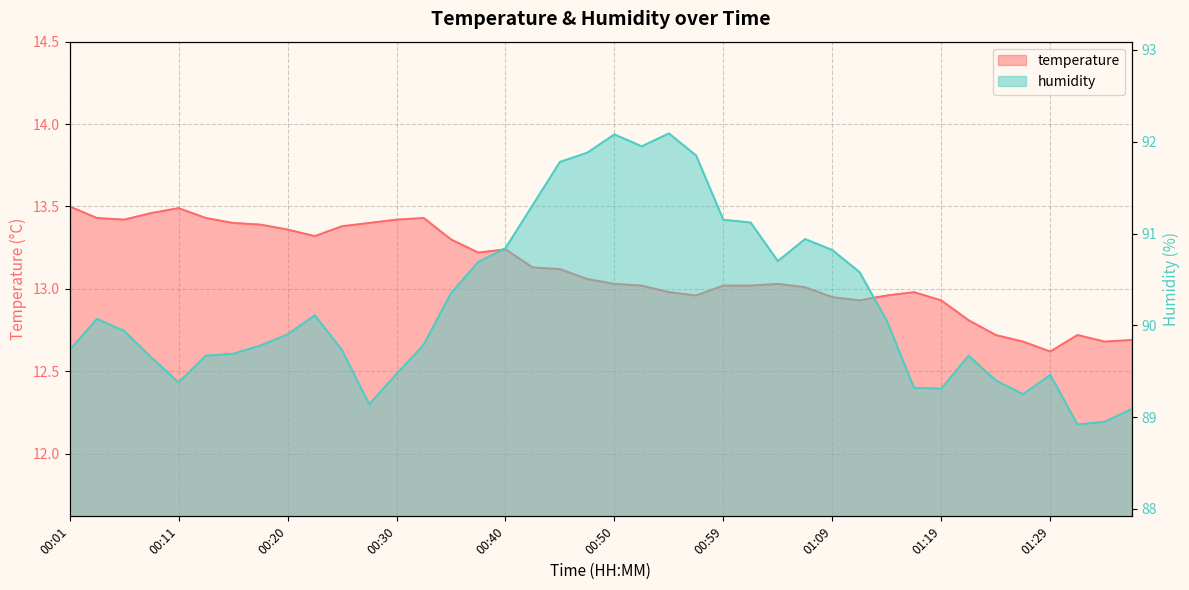

Reading left to right, transcribe all the data shown in this chart.

temperature: 13.5	13.4	13.4	13.5	13.5	13.4	13.4	13.4	13.4	13.3	13.4	13.4	13.4	13.4	13.3	13.2	13.2	13.1	13.1	13.1	13.0	13.0	13.0	13.0	13.0	13.0	13.0	13.0	12.9	12.9	13.0	13.0	12.9	12.8	12.7	12.7	12.6	12.7	12.7	12.7
humidity: 89.7	90.1	89.9	89.7	89.4	89.7	89.7	89.8	89.9	90.1	89.7	89.1	89.5	89.8	90.3	90.7	90.8	91.3	91.8	91.9	92.1	92.0	92.1	91.8	91.2	91.1	90.7	90.9	90.8	90.6	90.0	89.3	89.3	89.7	89.4	89.2	89.5	88.9	89.0	89.1